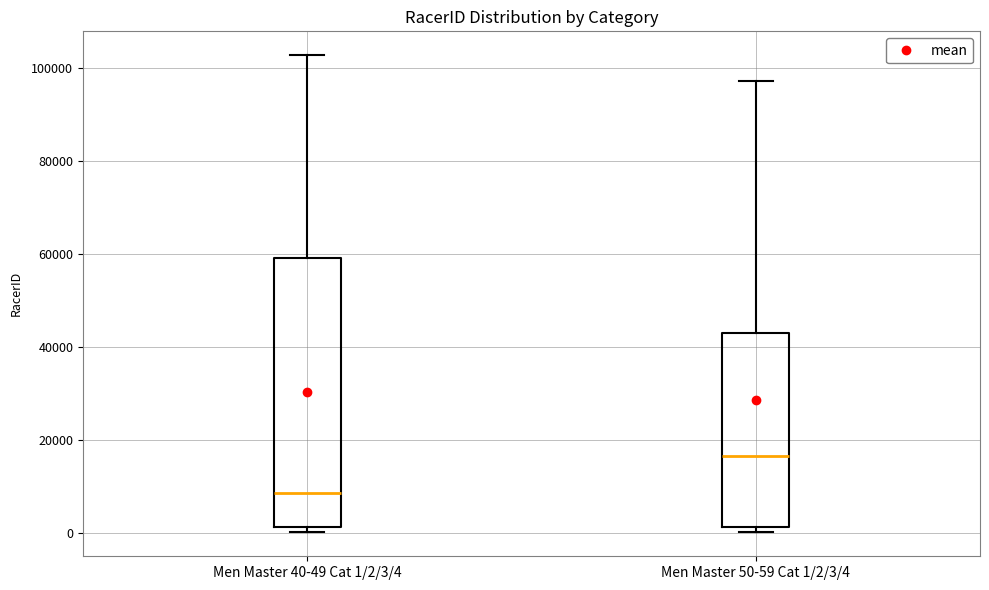

Where does the median line of the box for Men Master 40-49 Cat 1/2/3/4 sit on the y-axis? The values are not printed on the chart, so give them approximately, as read against the axis.

8000